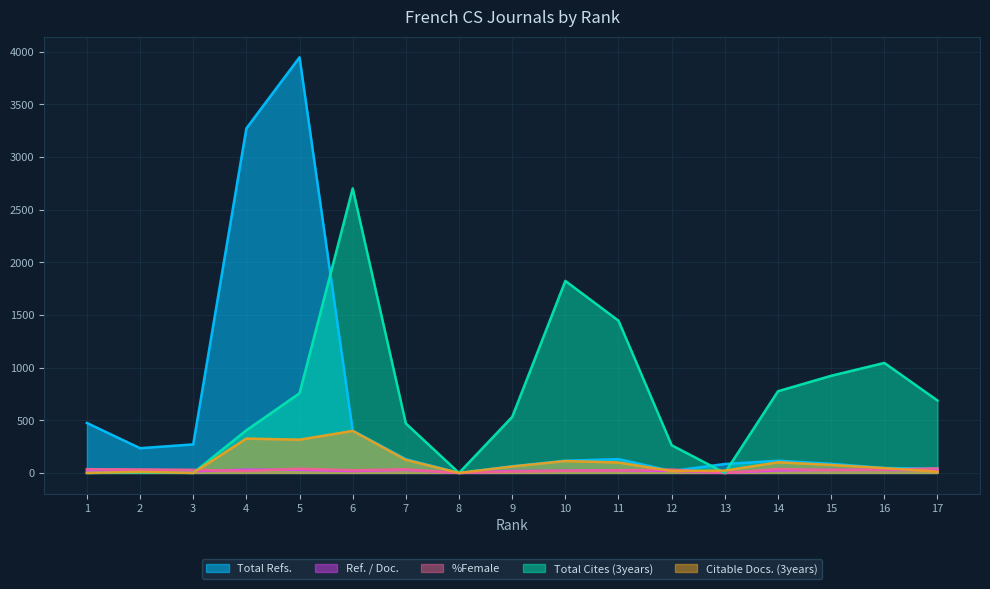

True or false: Ref. / Doc. has more than 0 interior local peaks.

True